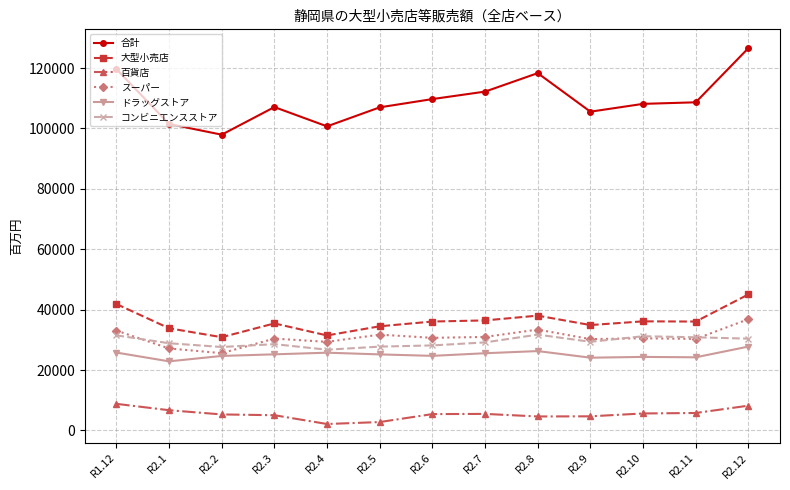

What is the minimum value for 合計?

97949